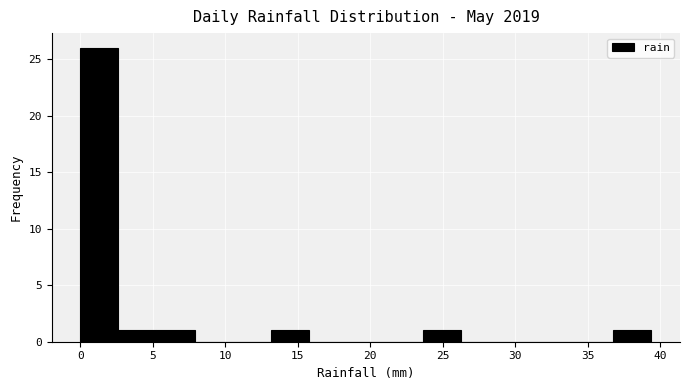

Over which range of the x-axis is the bar tallest?

0.0 to 2.5